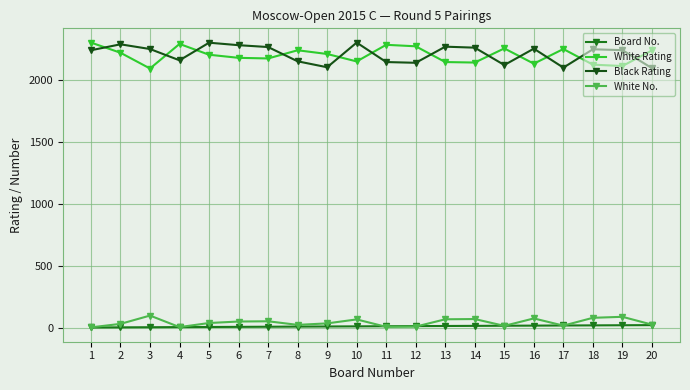

What is the maximum value for White Rating?

2298